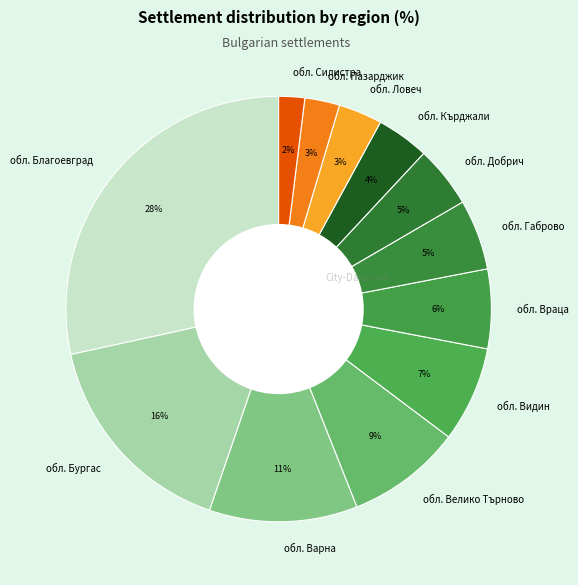

Which has a higher value, обл. Ловеч or обл. Силистра?

обл. Ловеч